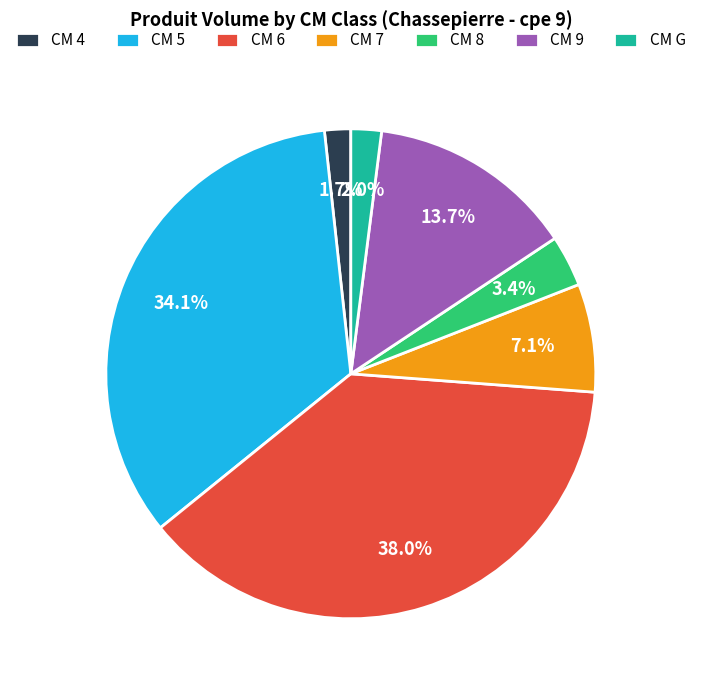

Combined, do CM 5 and CM G account for over 50%?

No